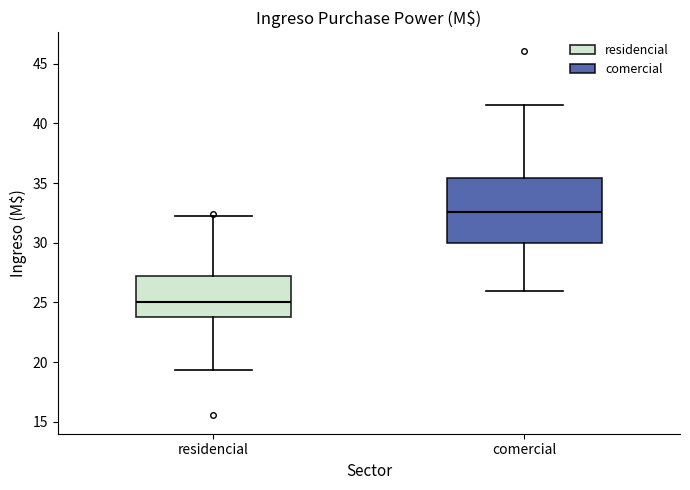

Which box's median line is the lowest?

residencial